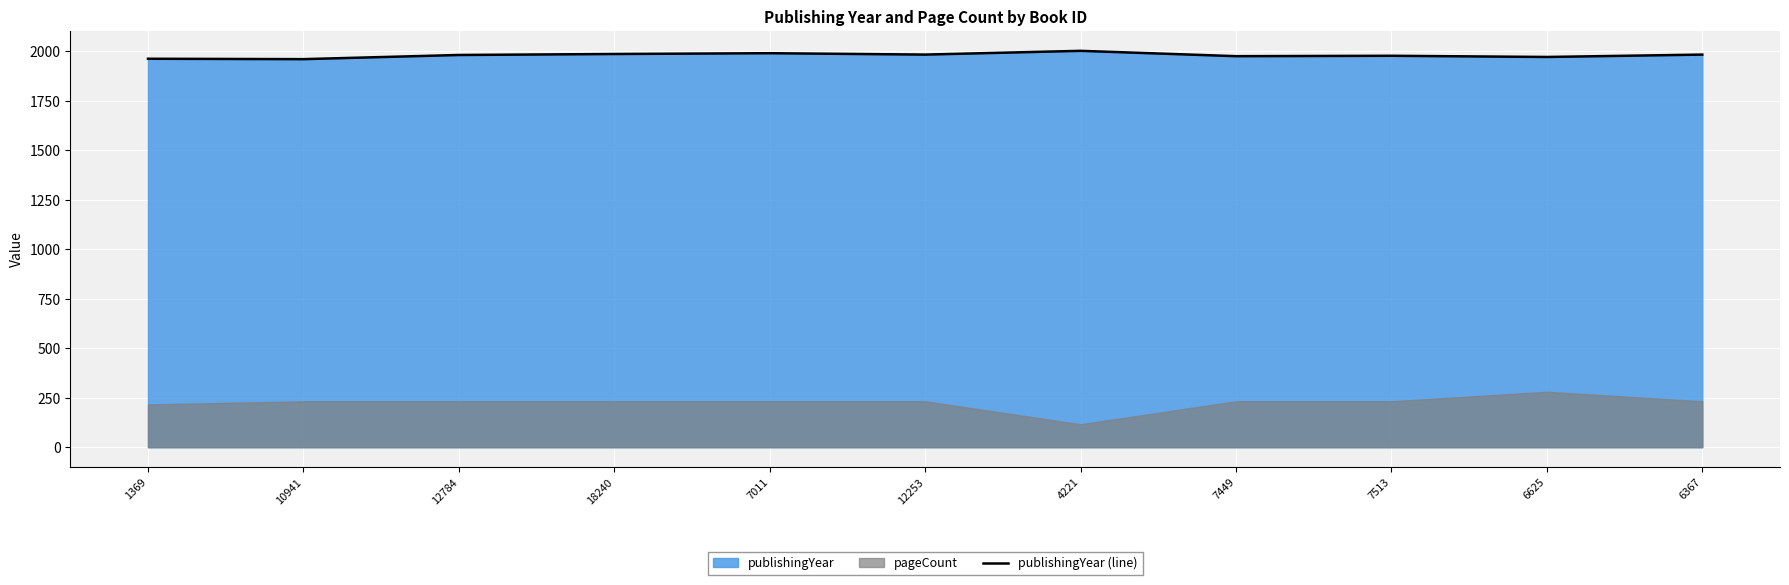

What is the sum of all values?

21770